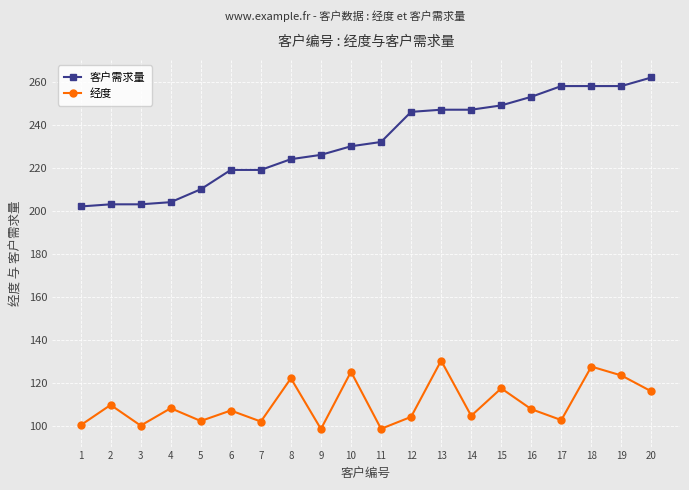

Is the value of 客户需求量 at 19 greater than the value of 经度 at 4?

Yes